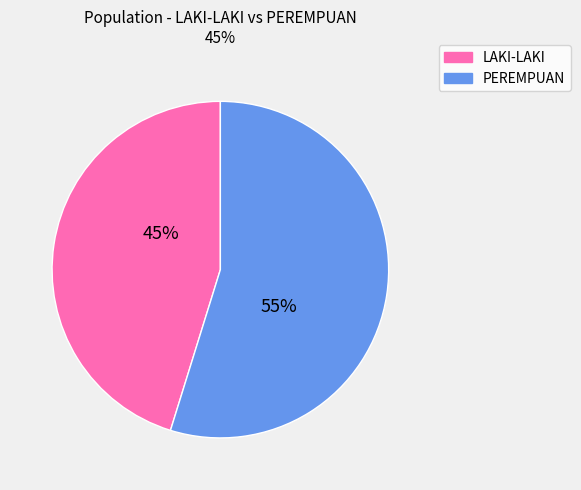

To the nearest percent, what is the average slice percentage?

50%